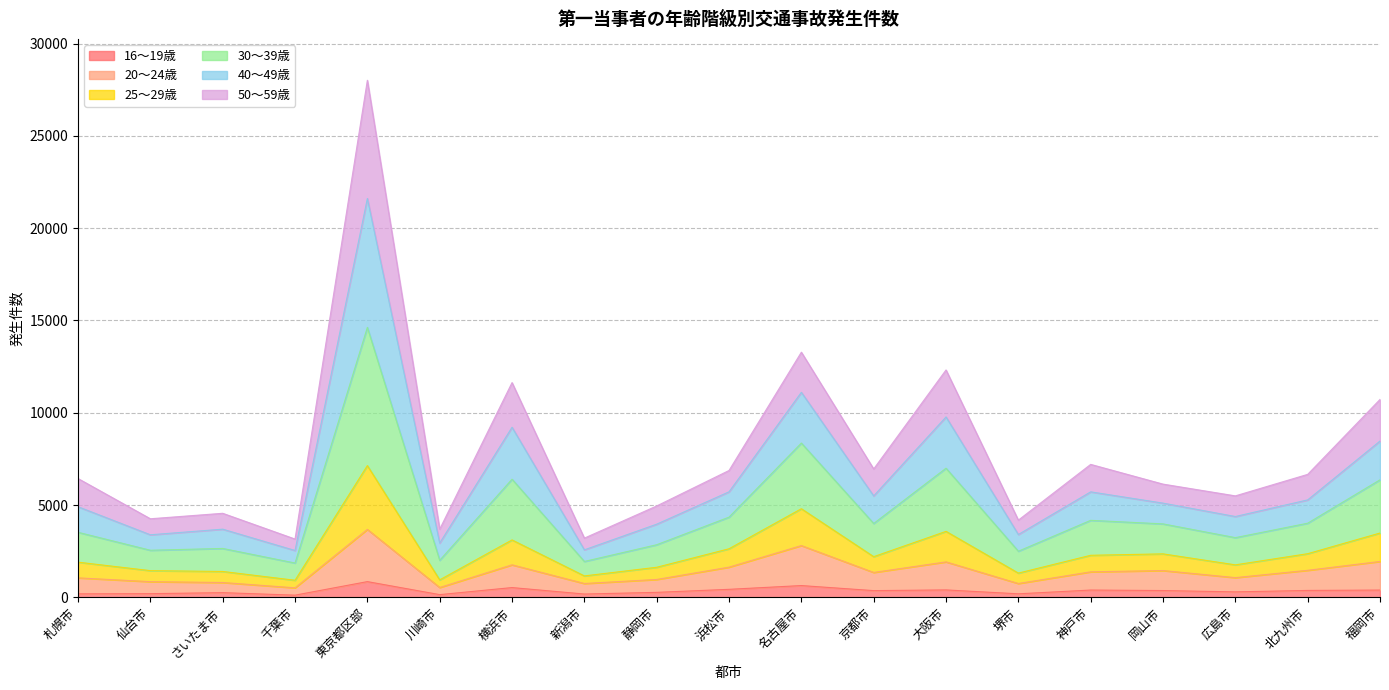

How many data points does each series have?

19